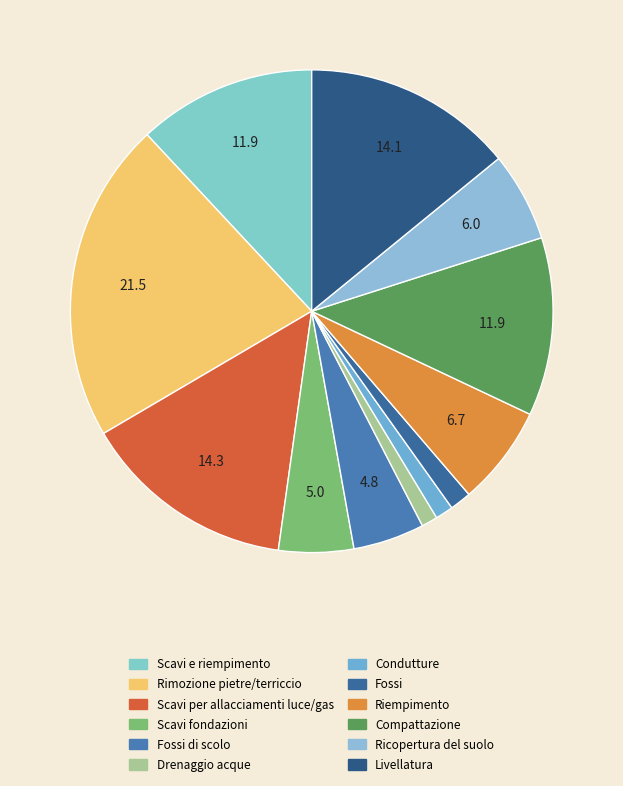

Which category has the biggest portion of the pie?

Rimozione pietre/terriccio